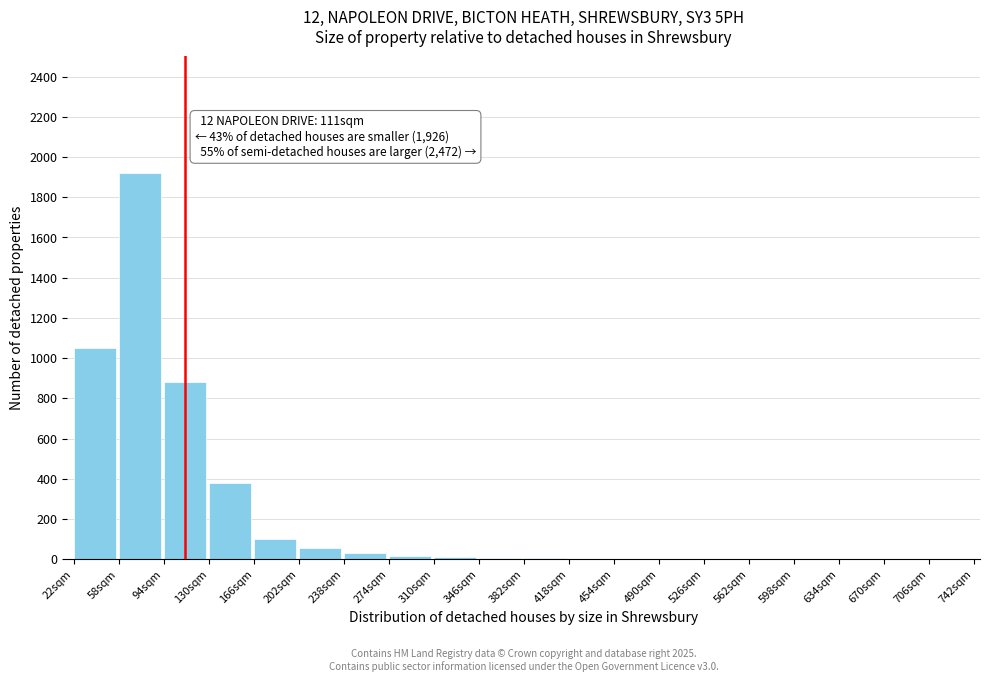

True or false: the data shows 3 at 454sqm.

True